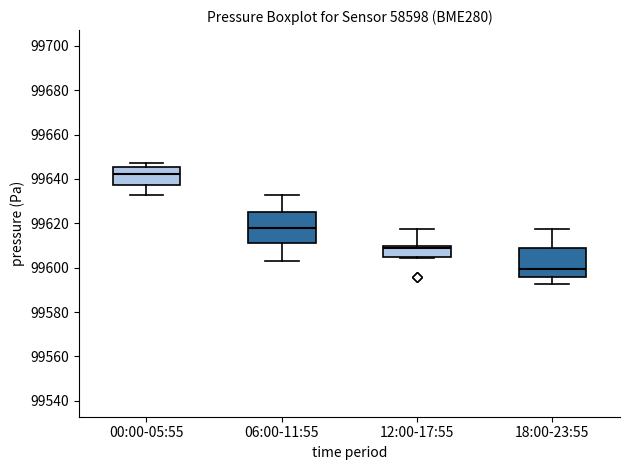

Reading left to right, read every box against the y-axis: the position of its median line, the range the box covers, and the ends of its whiskers. The values are not printed on the chart, so give them approximately, as read against the axis.

00:00-05:55: median 99642, box 99638 to 99646, whiskers 99632 to 99648
06:00-11:55: median 99618, box 99612 to 99626, whiskers 99604 to 99632
12:00-17:55: median 99608, box 99604 to 99610, whiskers 99604 to 99618
18:00-23:55: median 99600, box 99596 to 99608, whiskers 99592 to 99618